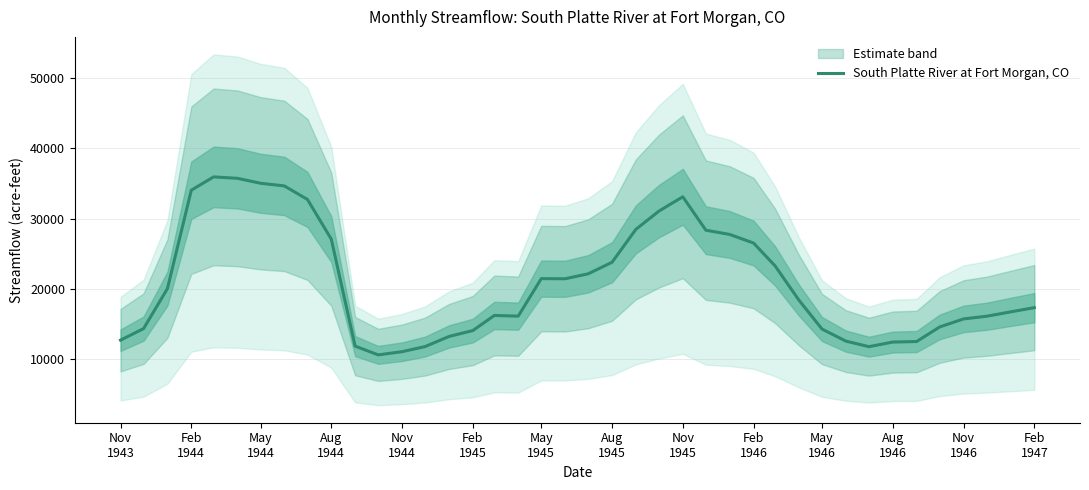

What is the lowest value of the South Platte River at Fort Morgan, CO series?

10603.5